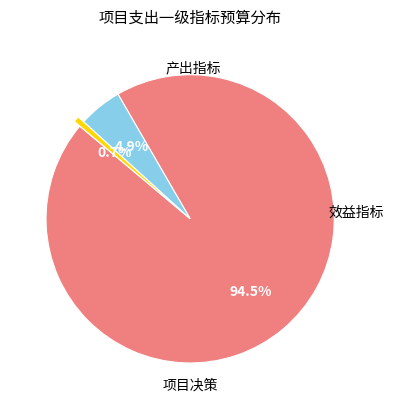

The 项目决策 slice represents 1% of the pie. True or false?

True